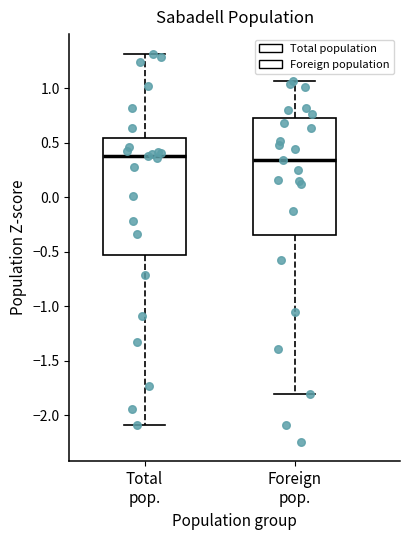

Where does the lower whisker of the box for Foreign pop. end on the y-axis? The values are not printed on the chart, so give them approximately, as read against the axis.

-1.80